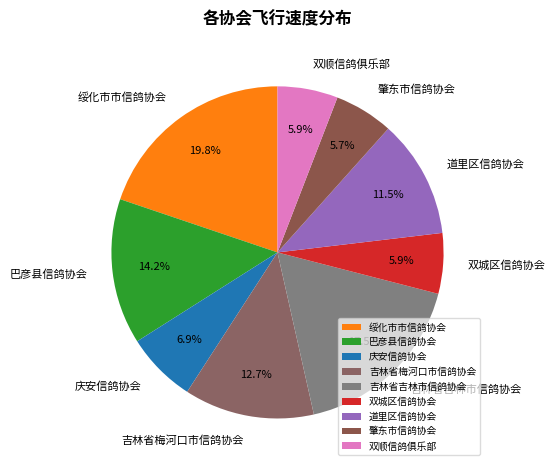

Which slice is the largest?

绥化市市信鸽协会